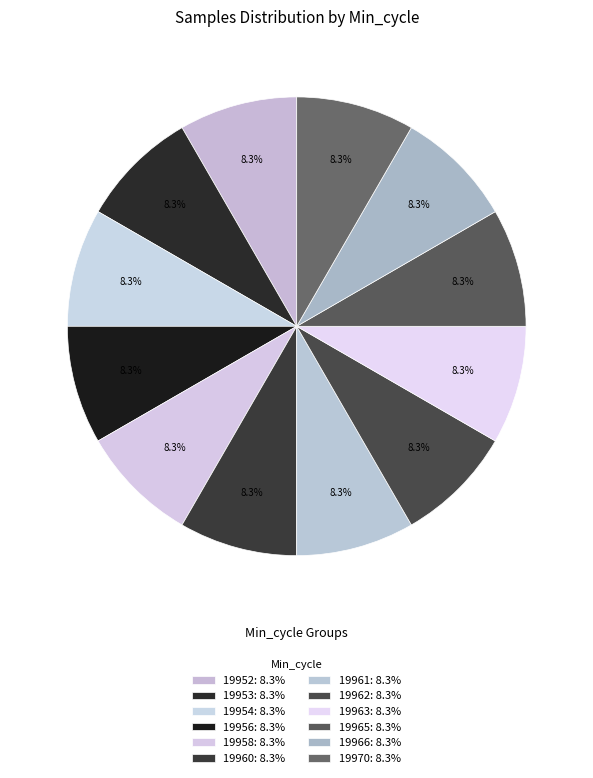

Count the number of slices in the pie.

12